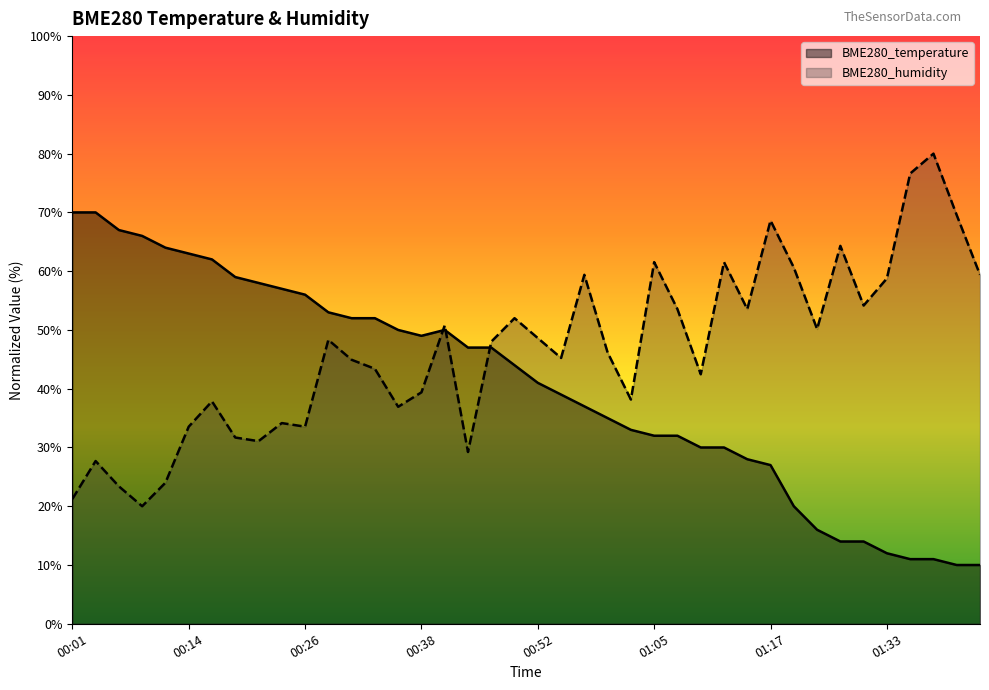

What is the label of the 40th point from the left?

01:44